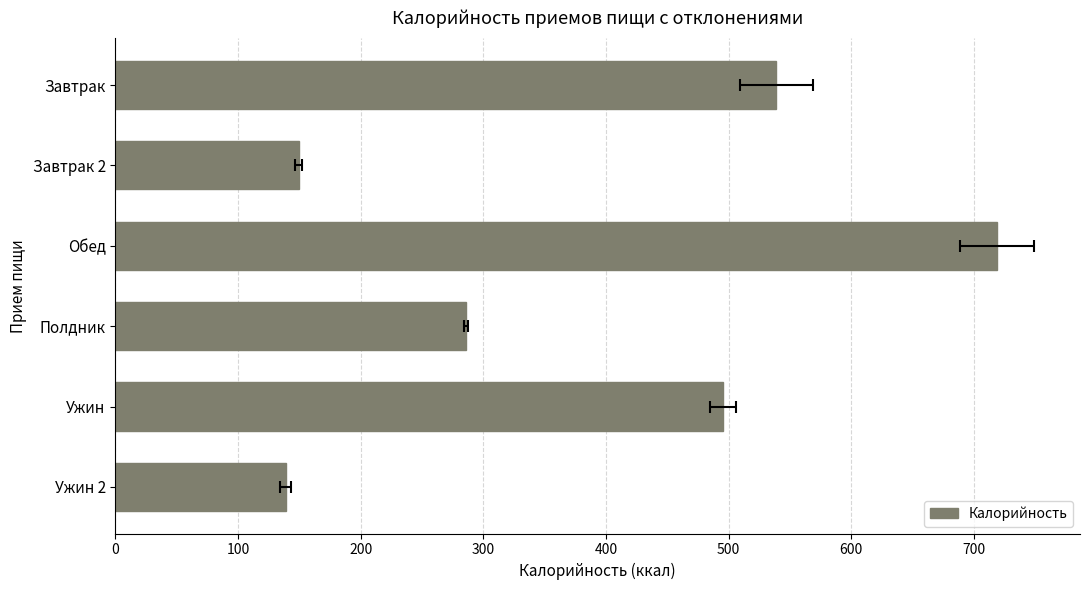

Count the number of categories in the chart.

6